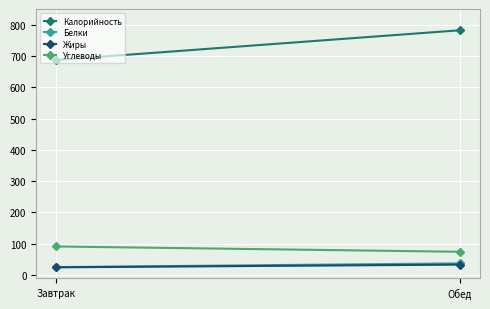

Reading right to left, extract all data points from this chart.

Калорийность: Обед=782.0	Завтрак=687.0
Белки: Обед=37.0	Завтрак=25.0
Жиры: Обед=33.0	Завтрак=24.3
Углеводы: Обед=74.0	Завтрак=91.0